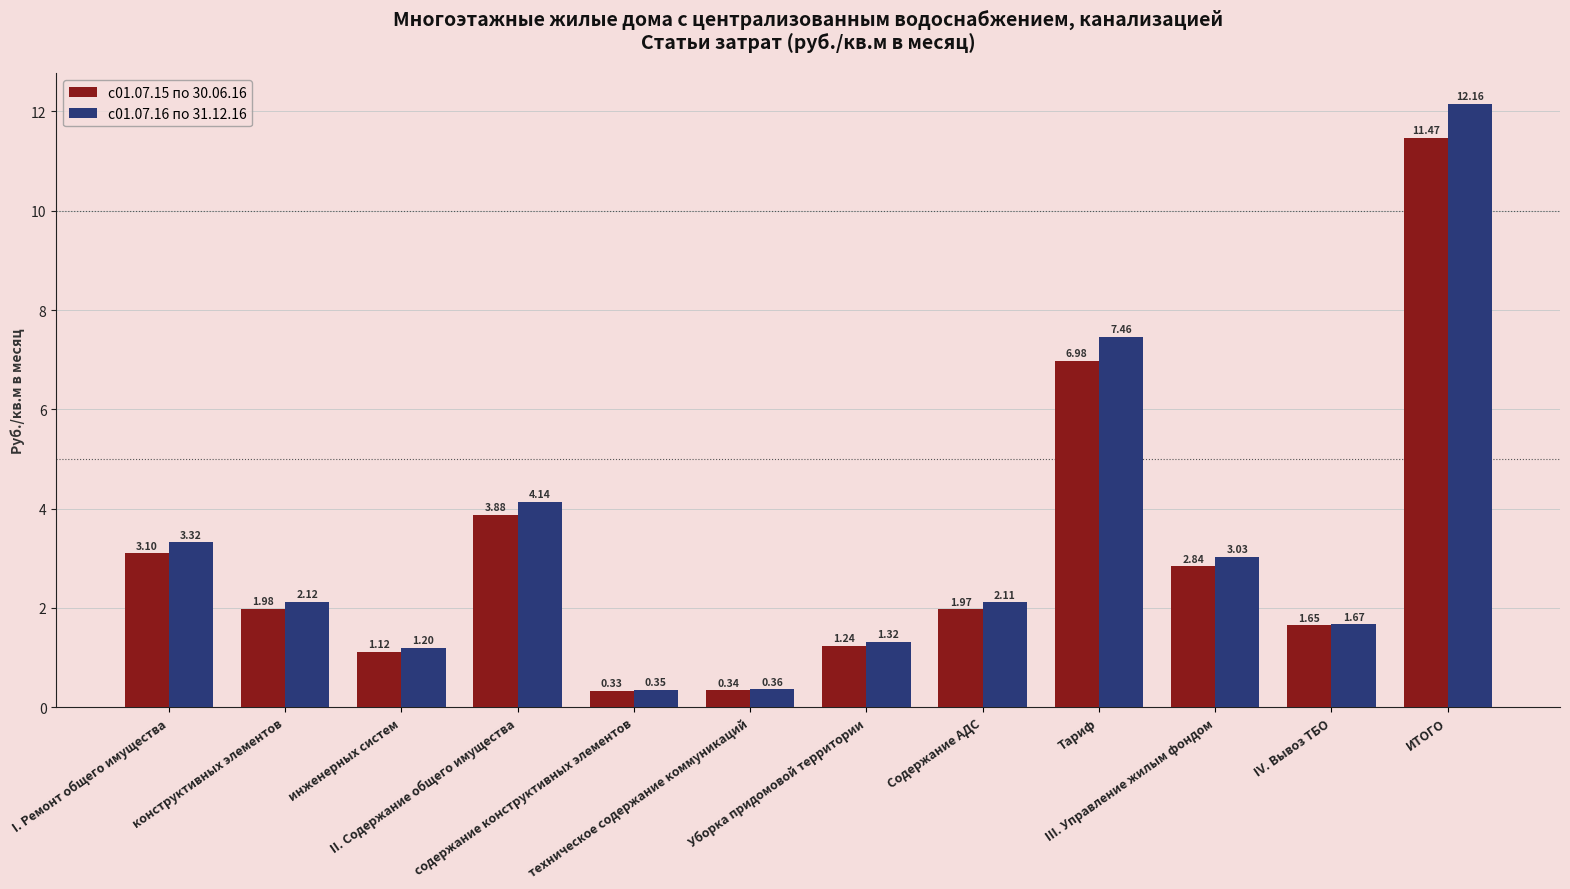

What value does the с01.07.15 по 30.06.16 series have at Тариф?

7.0